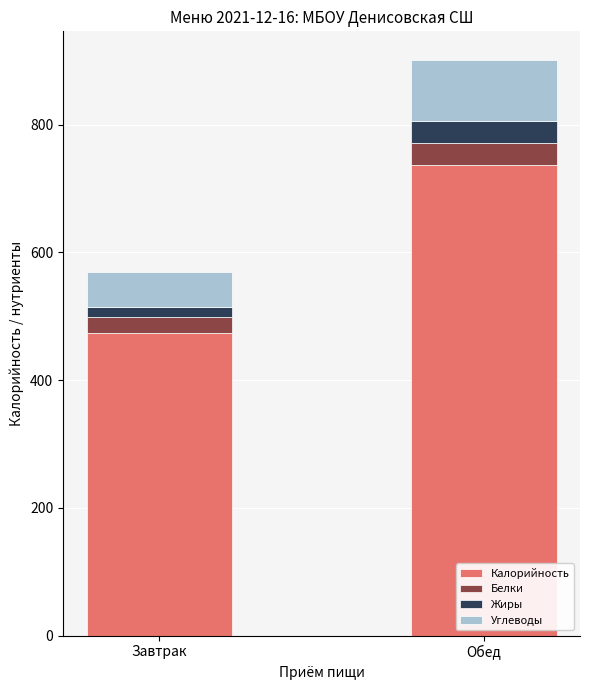

What is the total value across all series at Обед?

900.9